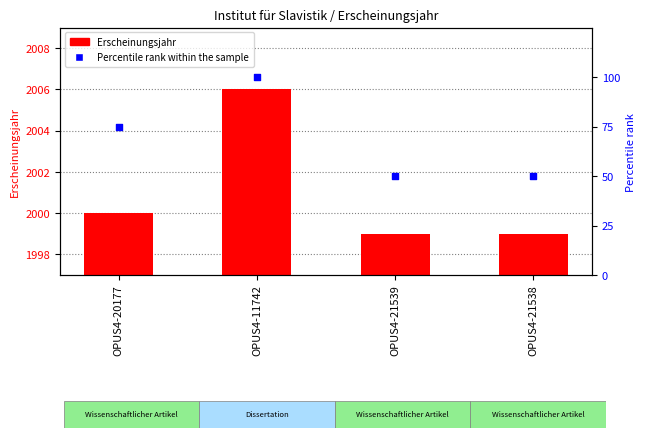

At which category is the sum across all series the highest?

OPUS4-11742